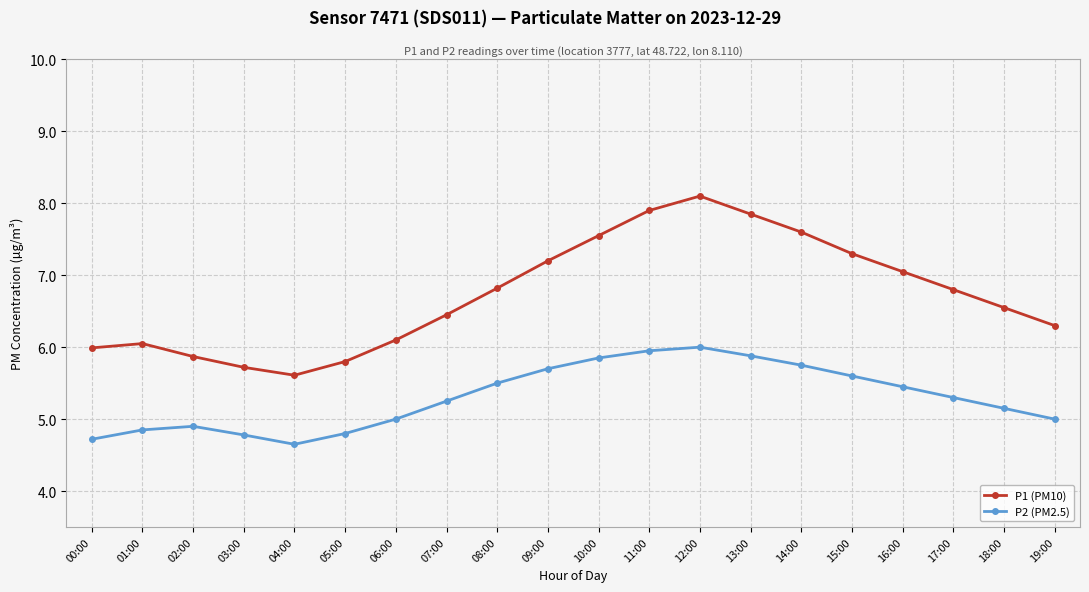

Is the value of P1 (PM10) at 13:00 greater than the value of P2 (PM2.5) at 10:00?

Yes